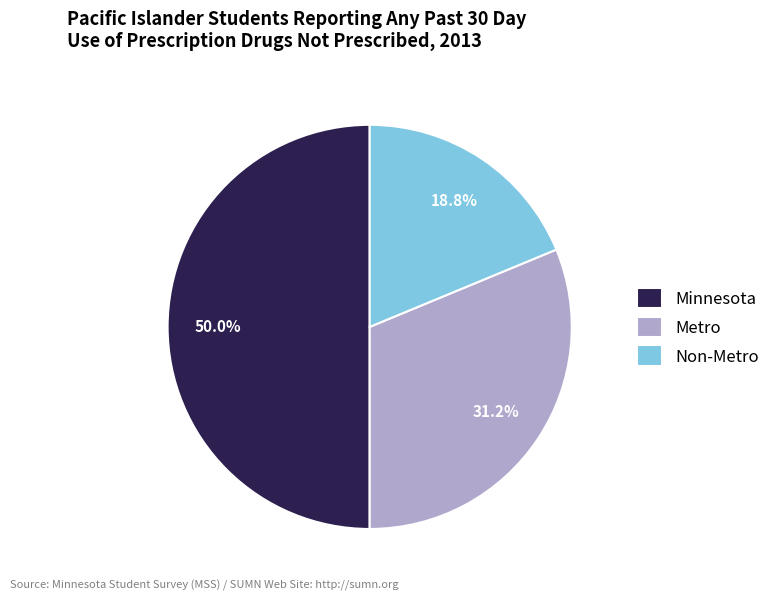

How many segments does this pie chart have?

3